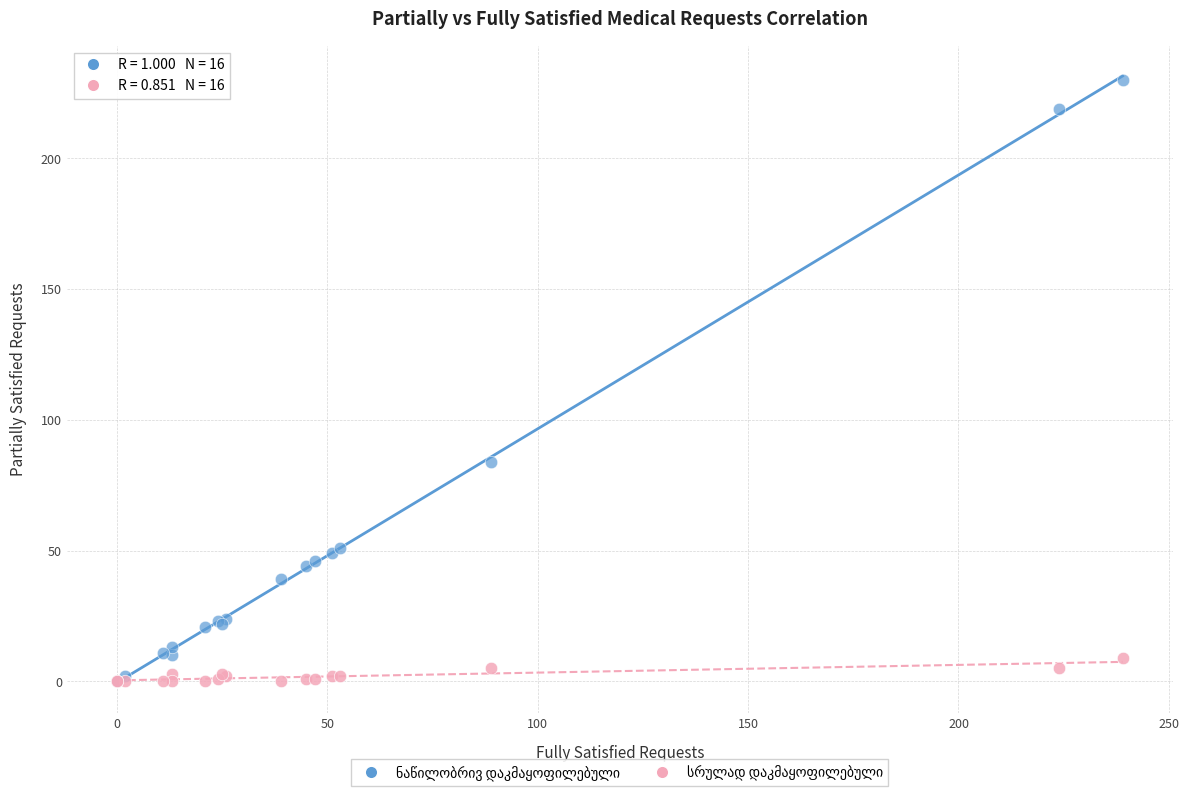

Across all series, what Y value is closest to 115?

84